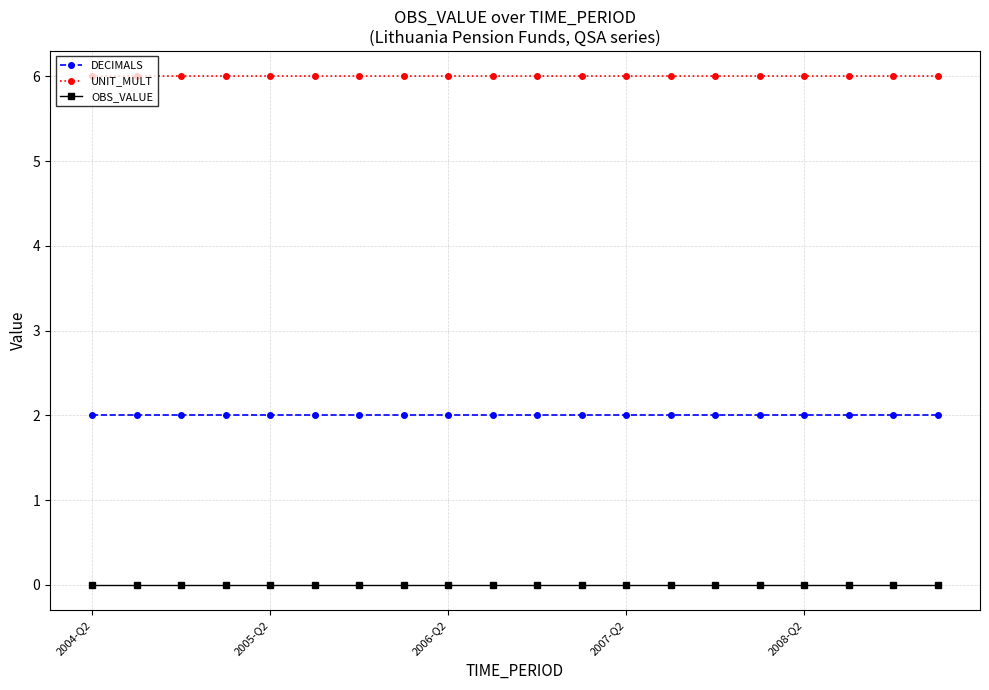

What is the greatest value displayed?

6